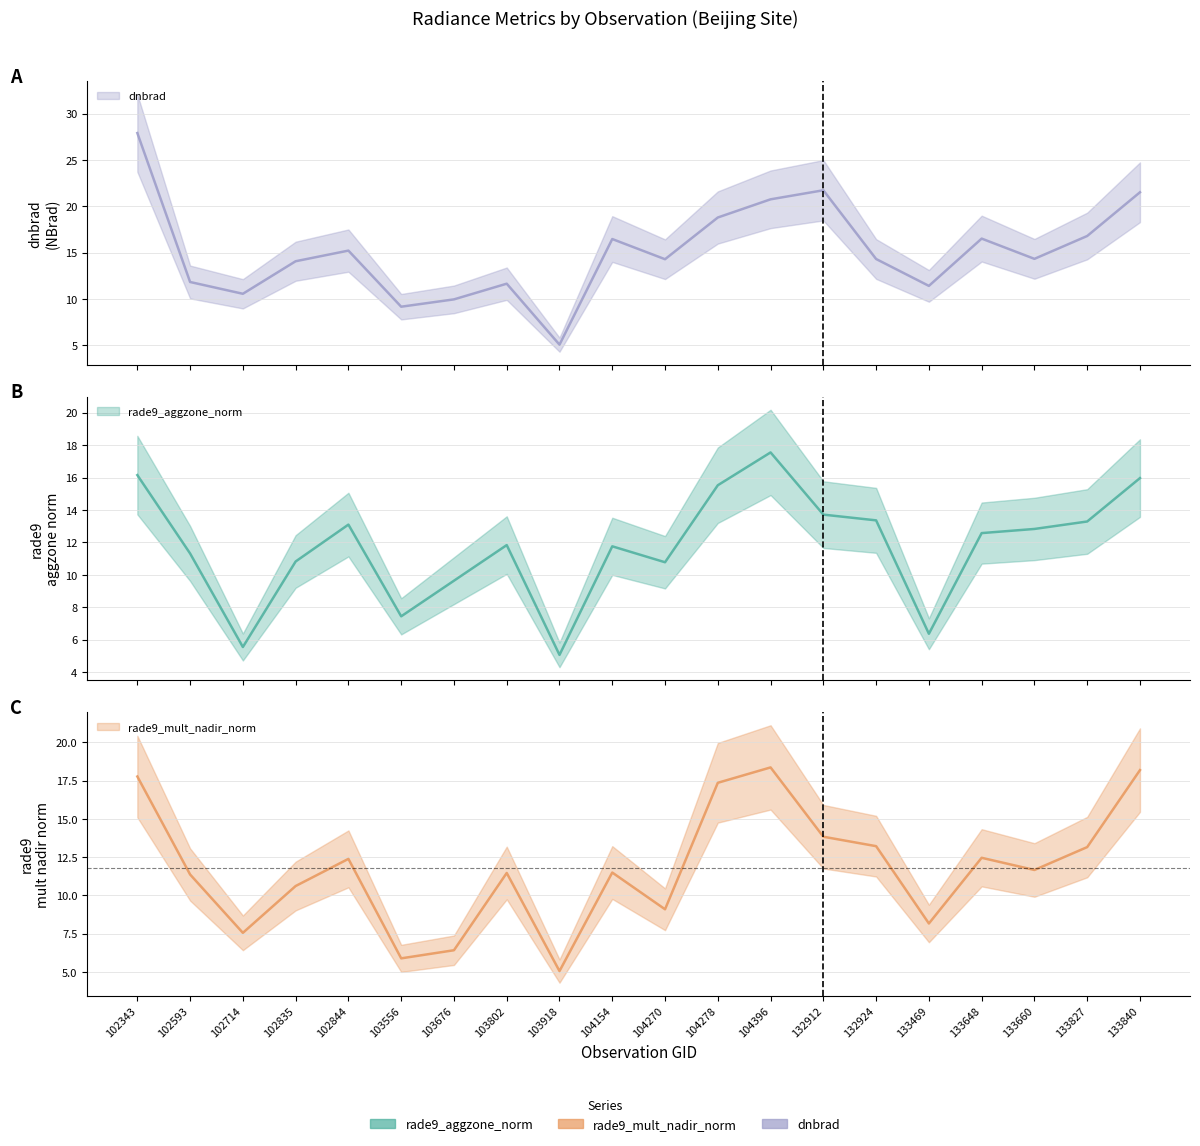

Between 103556 and 132924, which series saw the biggest shift?

rade9_mult_nadir_norm